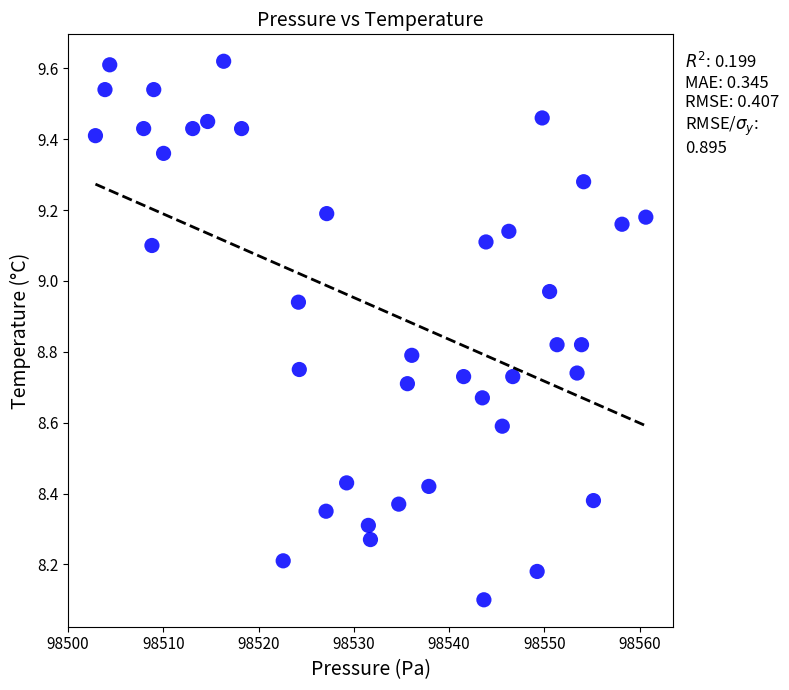

What Y value in the scatter plot is closest to 8?

8.1